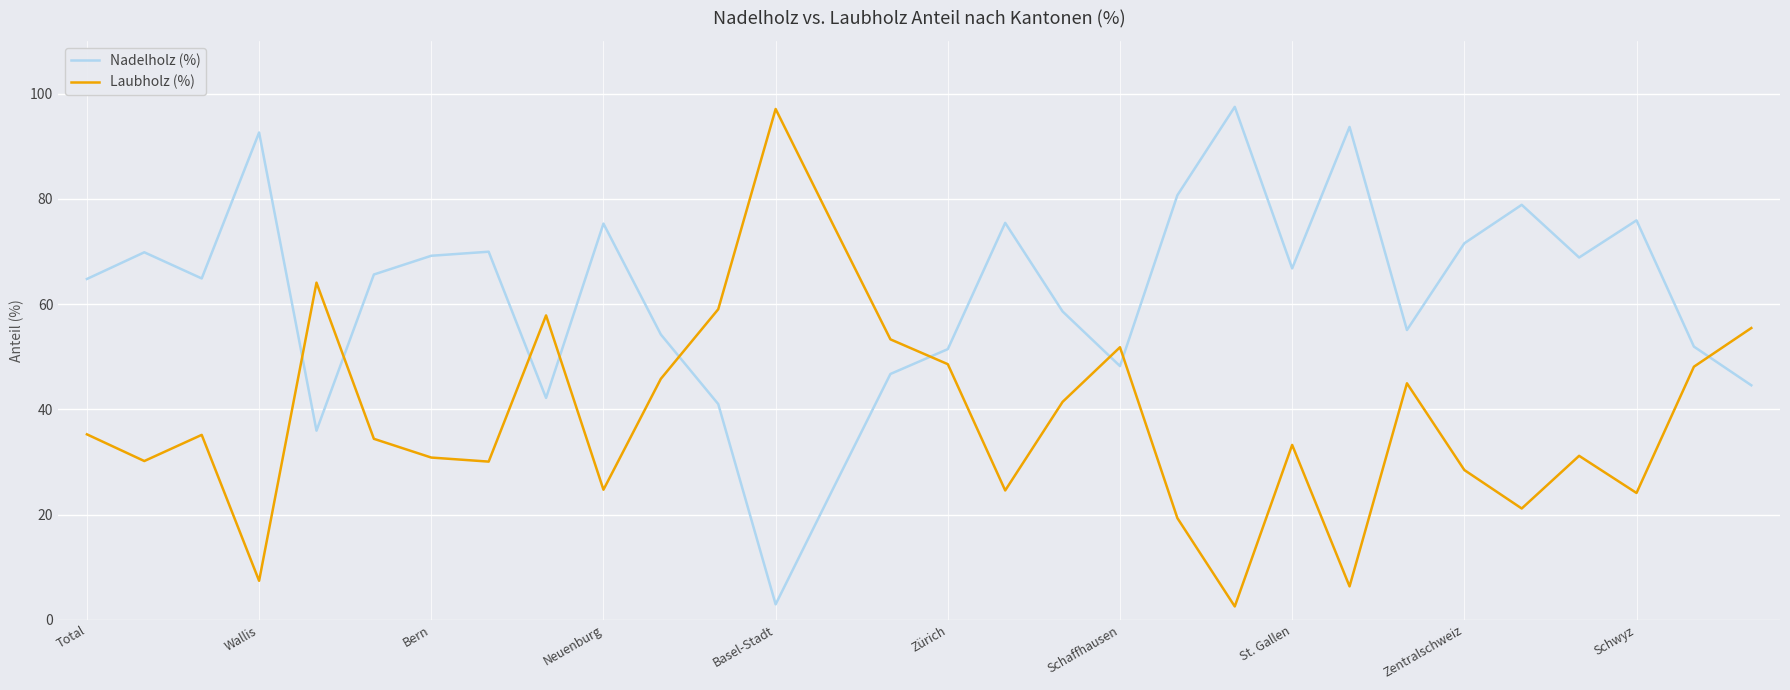

What is the difference between the maximum and minimum values in the Laubholz (%) series?

94.5